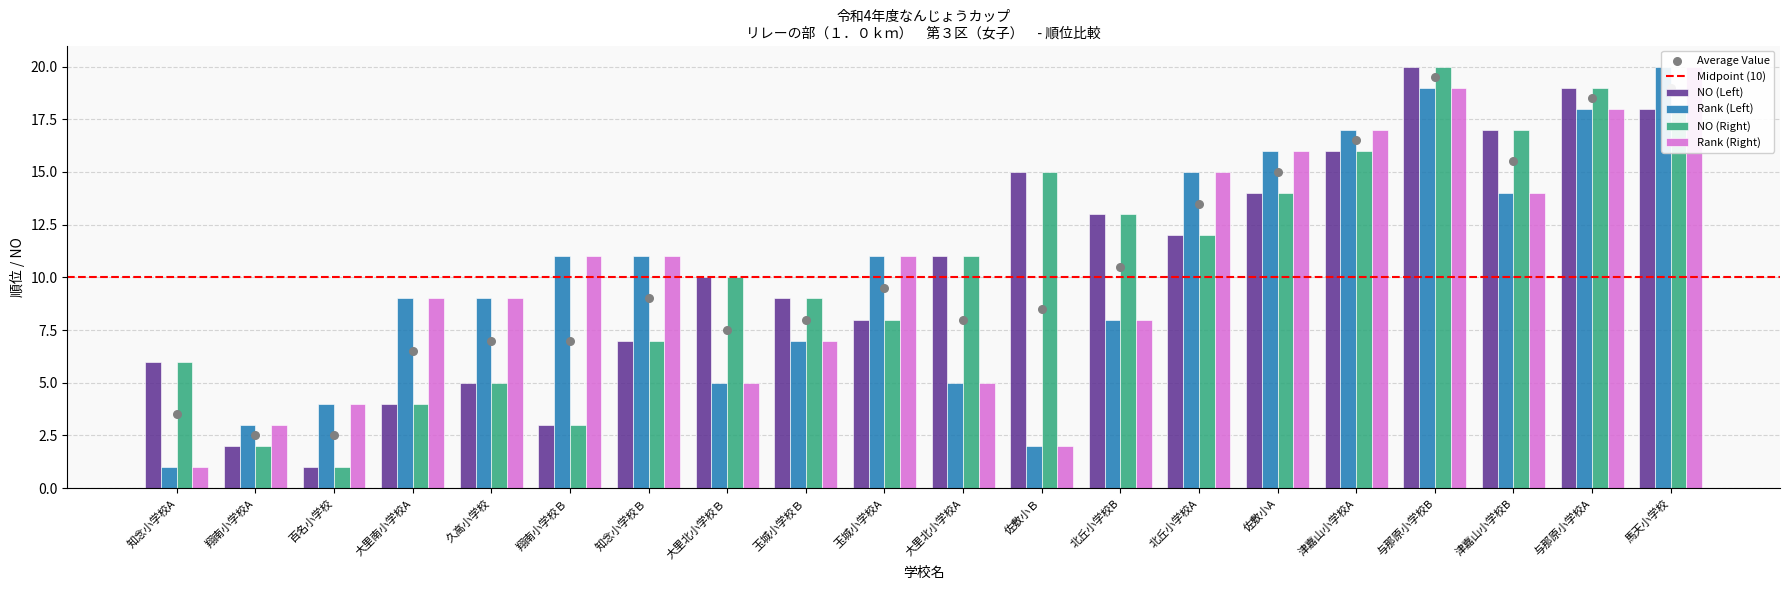

At how many categories does at least one series exceed 3?

19